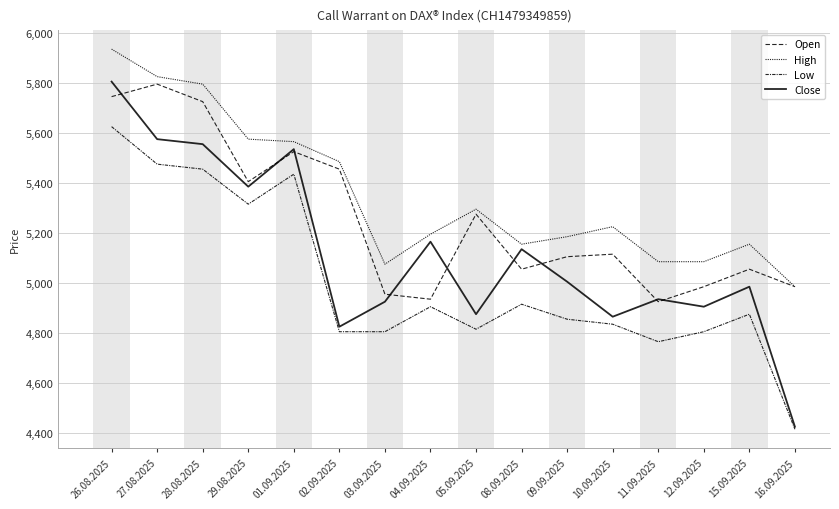

Is it true that Open equals 7792 at 16.09.2025?

False